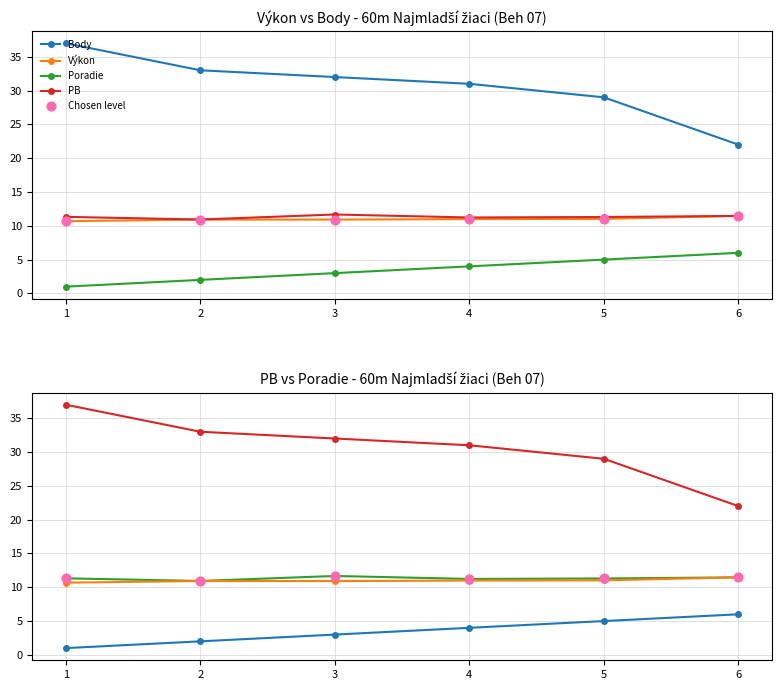

At how many categories does at least one series exceed 11?

6